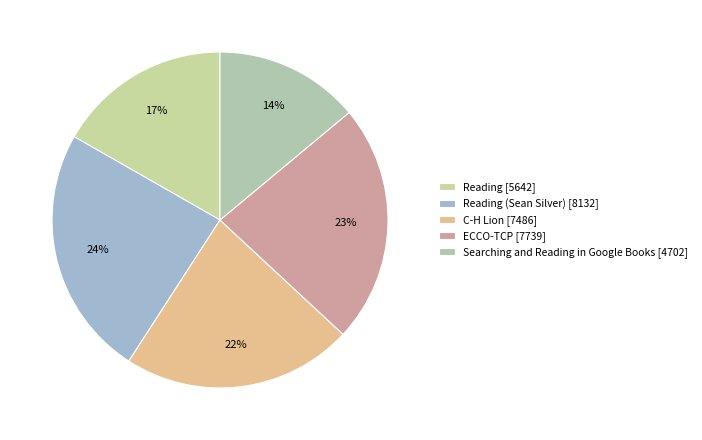

How many slices are in this pie chart?

5